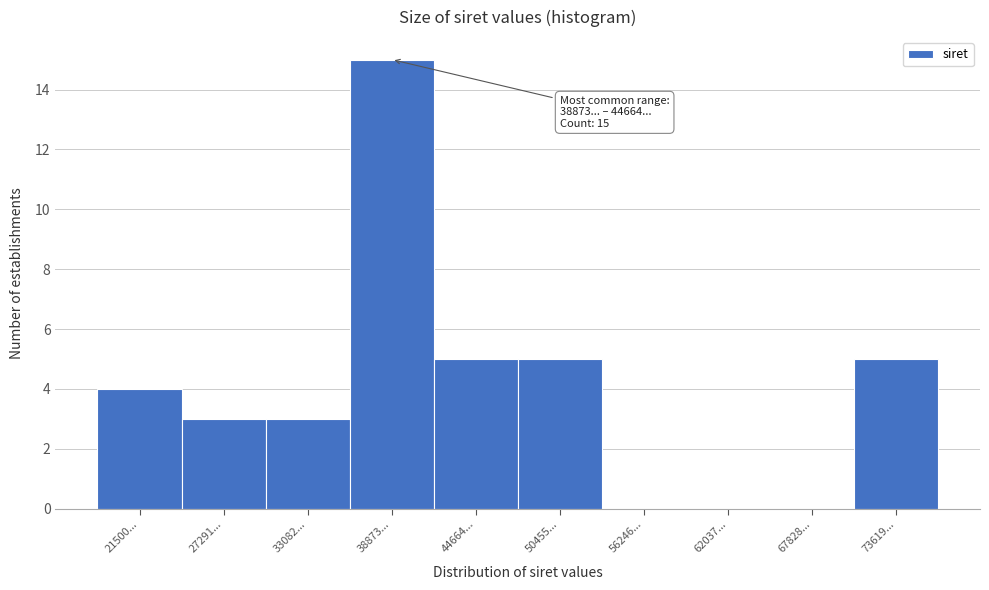

Reading left to right, transcribe all the data shown in this chart.

21500...=4	27291...=3	33082...=3	38873...=15	44664...=5	50455...=5	56246...=0	62037...=0	67828...=0	73619...=5